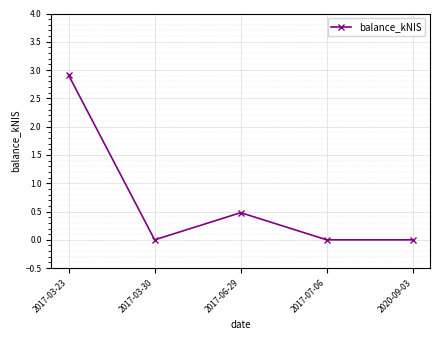

Which category has the highest value across all series?

2017-03-23